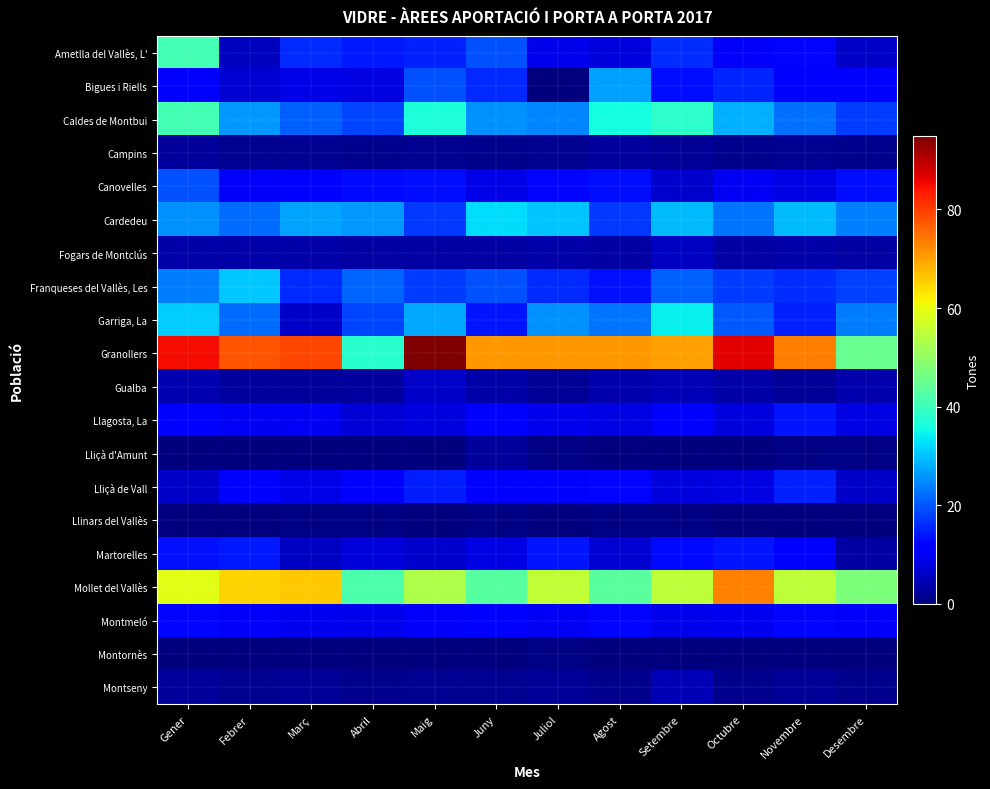

How many distinct data groups are displayed?

20